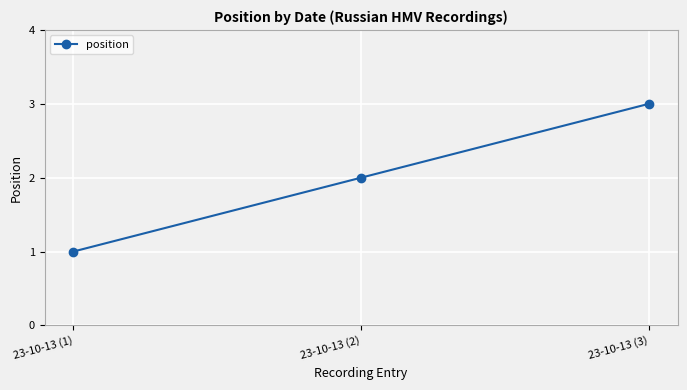

Reading left to right, extract all data points from this chart.

1	2	3